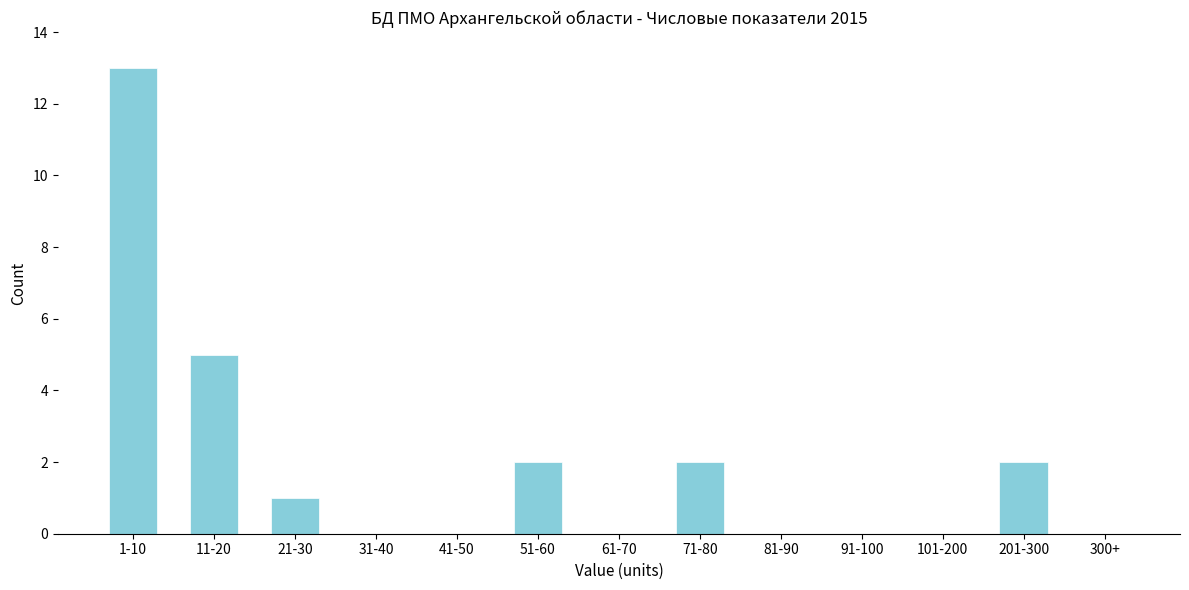

Reading left to right, list all the values displayed in this chart.

1-10=13	11-20=5	21-30=1	31-40=0	41-50=0	51-60=2	61-70=0	71-80=2	81-90=0	91-100=0	101-200=0	201-300=2	300+=0